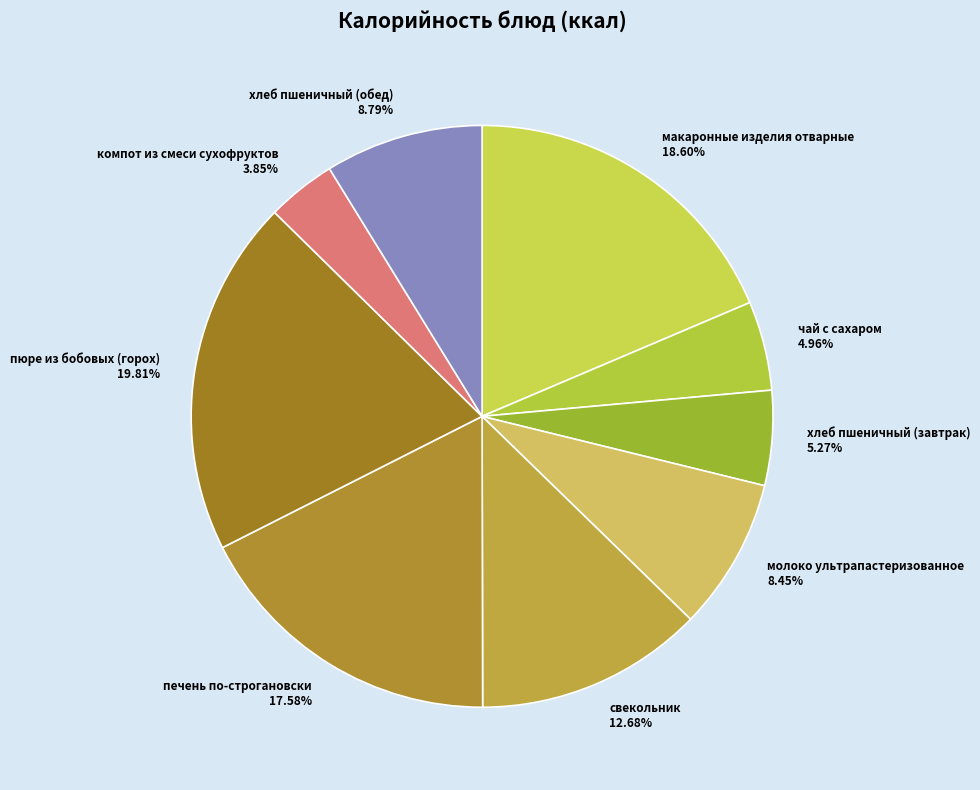

Which slice is the smallest?

компот из смеси сухофруктов